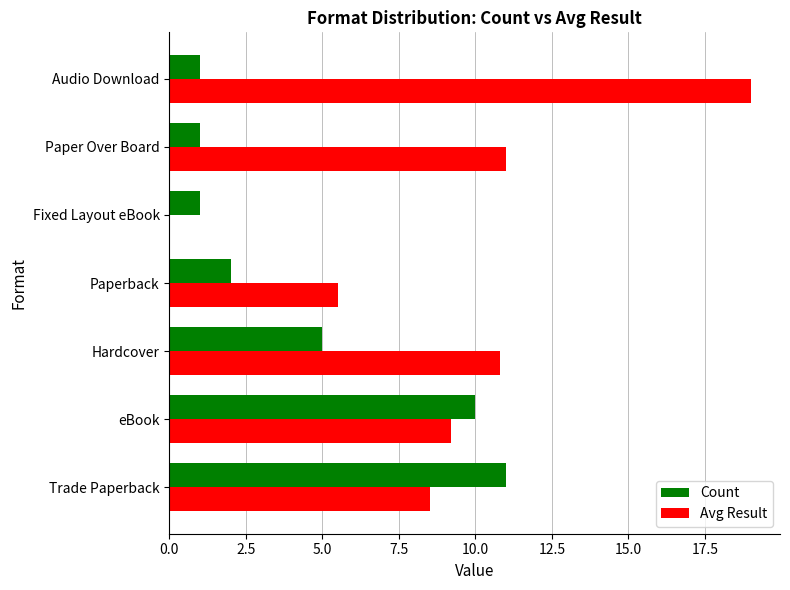

Between eBook and Paperback, which series saw the biggest shift?

Count